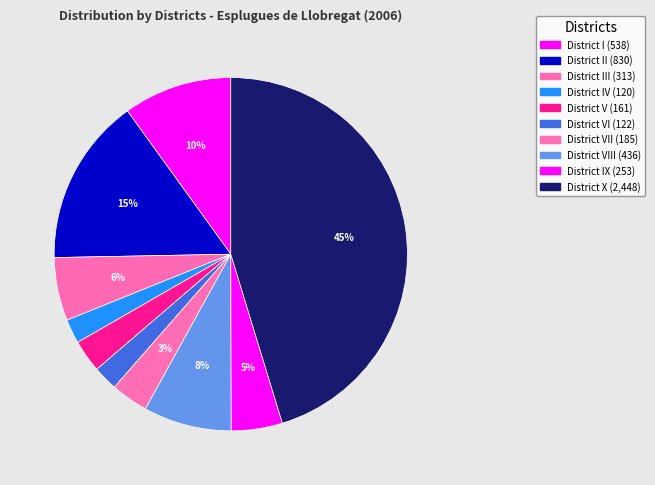

Which slice is the smallest?

District IV